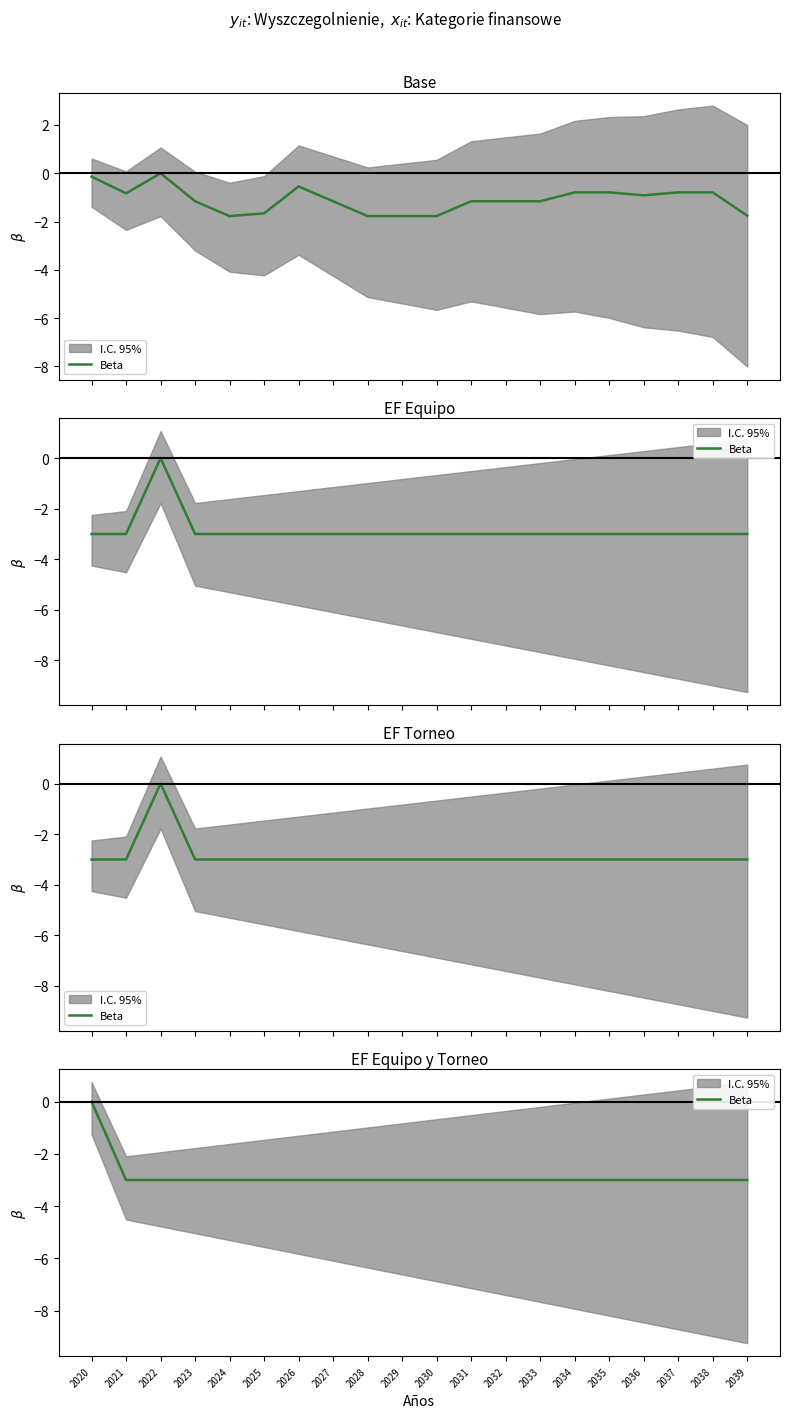

Reading left to right, list all the values displayed in this chart.

0	-3	-3	-3	-3	-3	-3	-3	-3	-3	-3	-3	-3	-3	-3	-3	-3	-3	-3	-3